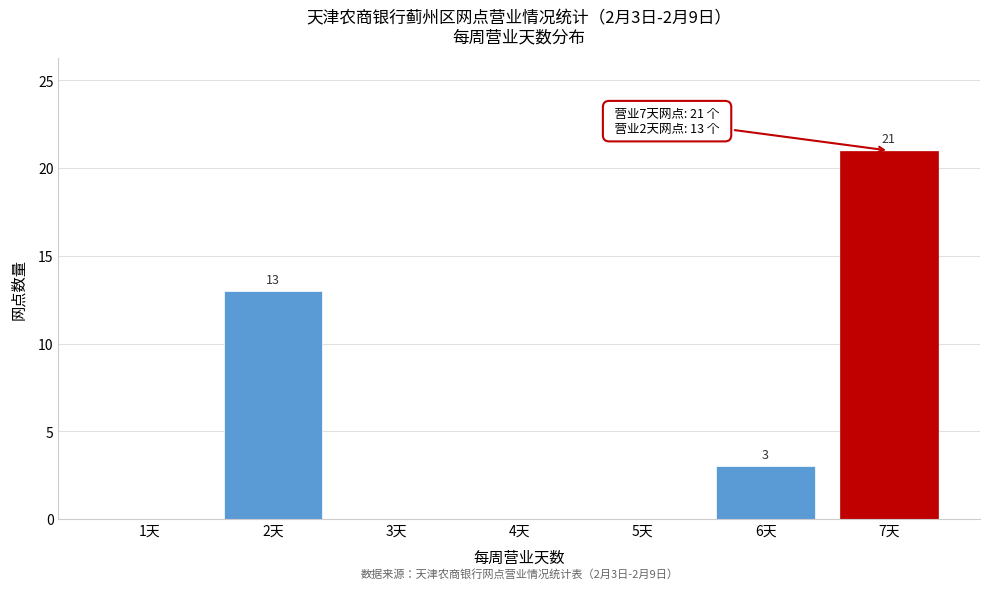

Reading right to left, extract all data points from this chart.

7天=21	6天=3	5天=0	4天=0	3天=0	2天=13	1天=0